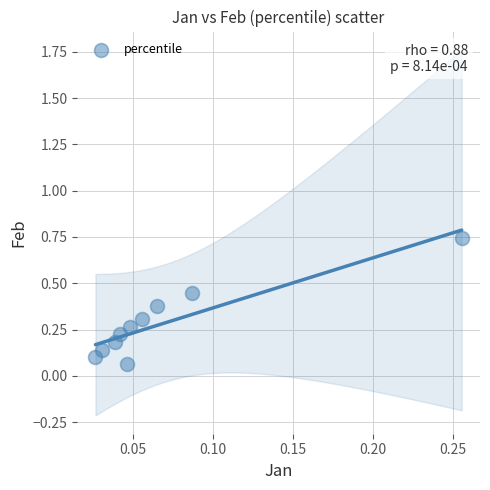

How many points are shown in the scatter plot?

10